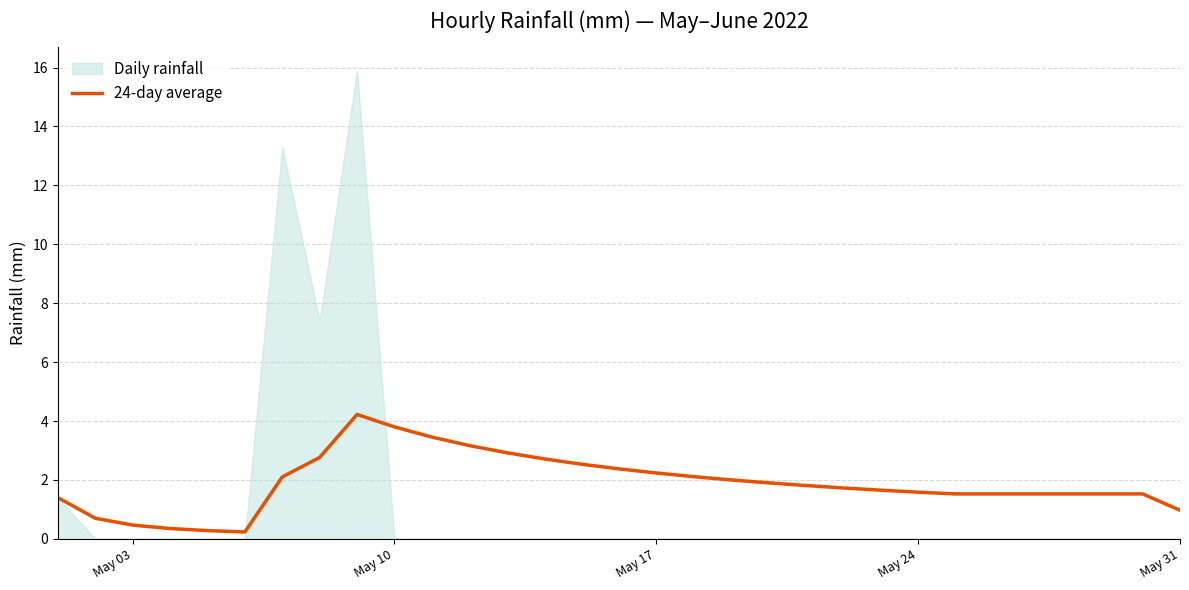

Is it true that 24-day average equals 0.6 at May 24?

False